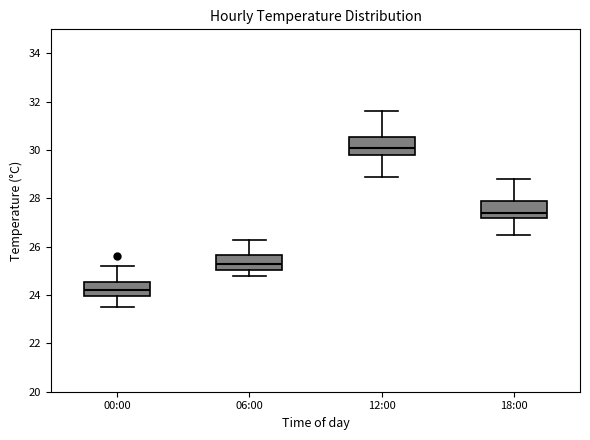

Reading left to right, read every box against the y-axis: the position of its median line, the range the box covers, and the ends of its whiskers. The values are not printed on the chart, so give them approximately, as read against the axis.

00:00: median 24.2, box 24.0 to 24.6, whiskers 23.6 to 25.2
06:00: median 25.4, box 25.0 to 25.6, whiskers 24.8 to 26.4
12:00: median 30.2, box 29.8 to 30.6, whiskers 29.0 to 31.6
18:00: median 27.4, box 27.2 to 28.0, whiskers 26.6 to 28.8